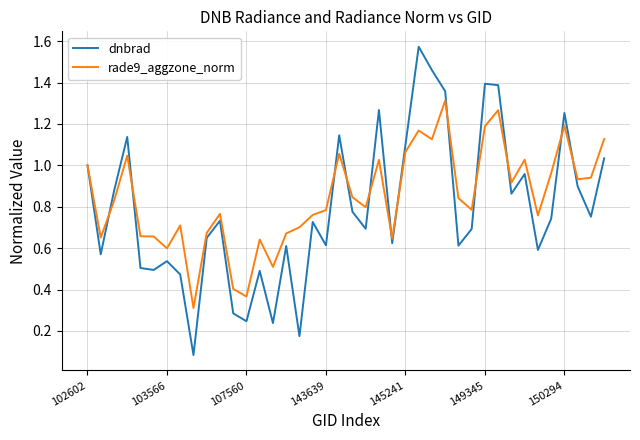

Which series has the widest spread of values?

dnbrad